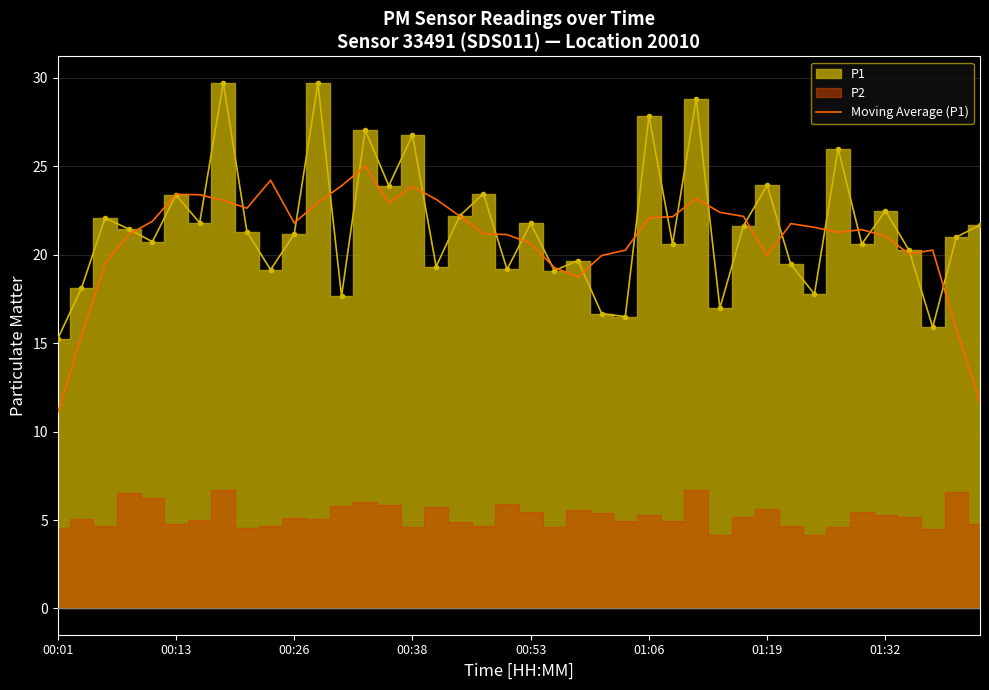

What is the highest value of the Moving Average (P1) series?

25.0